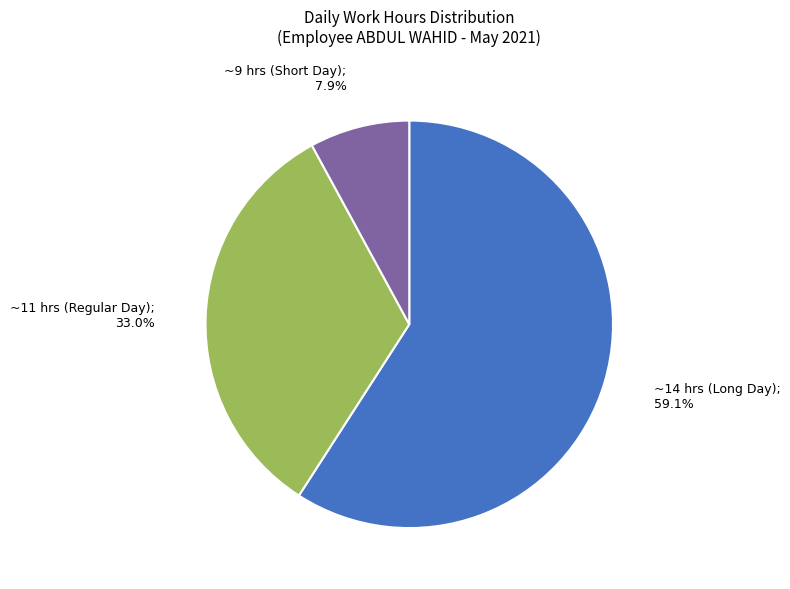

Is there any slice that represents more than half of the pie?

Yes